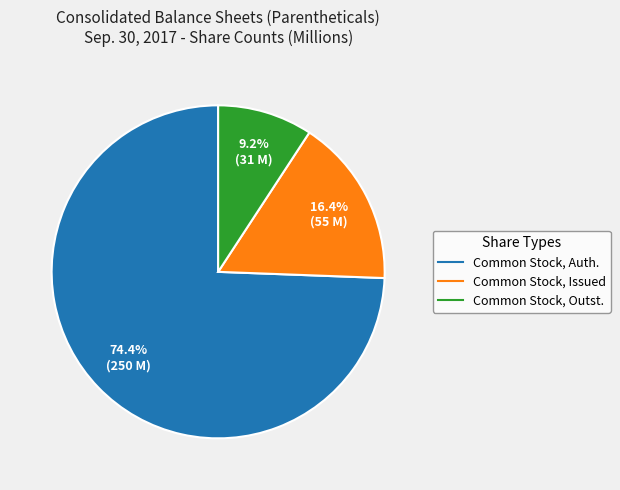

Is there any slice that represents more than half of the pie?

Yes